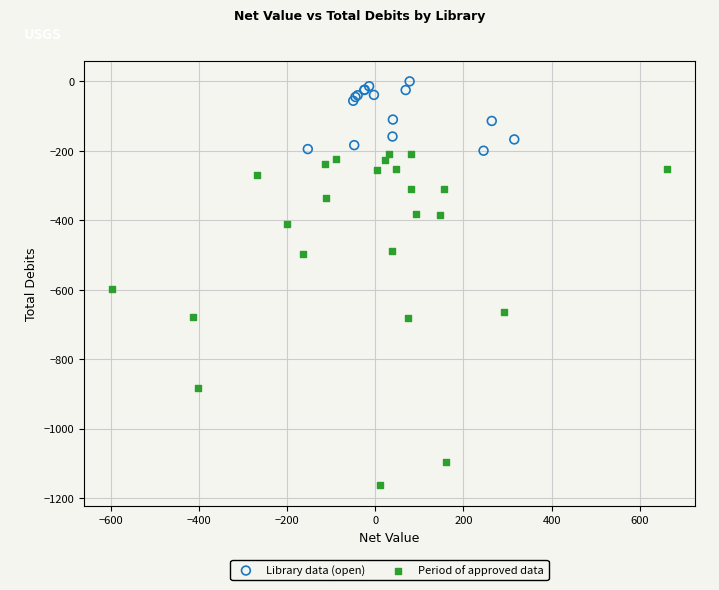

Which series contains the lowest Y value?

Period of approved data